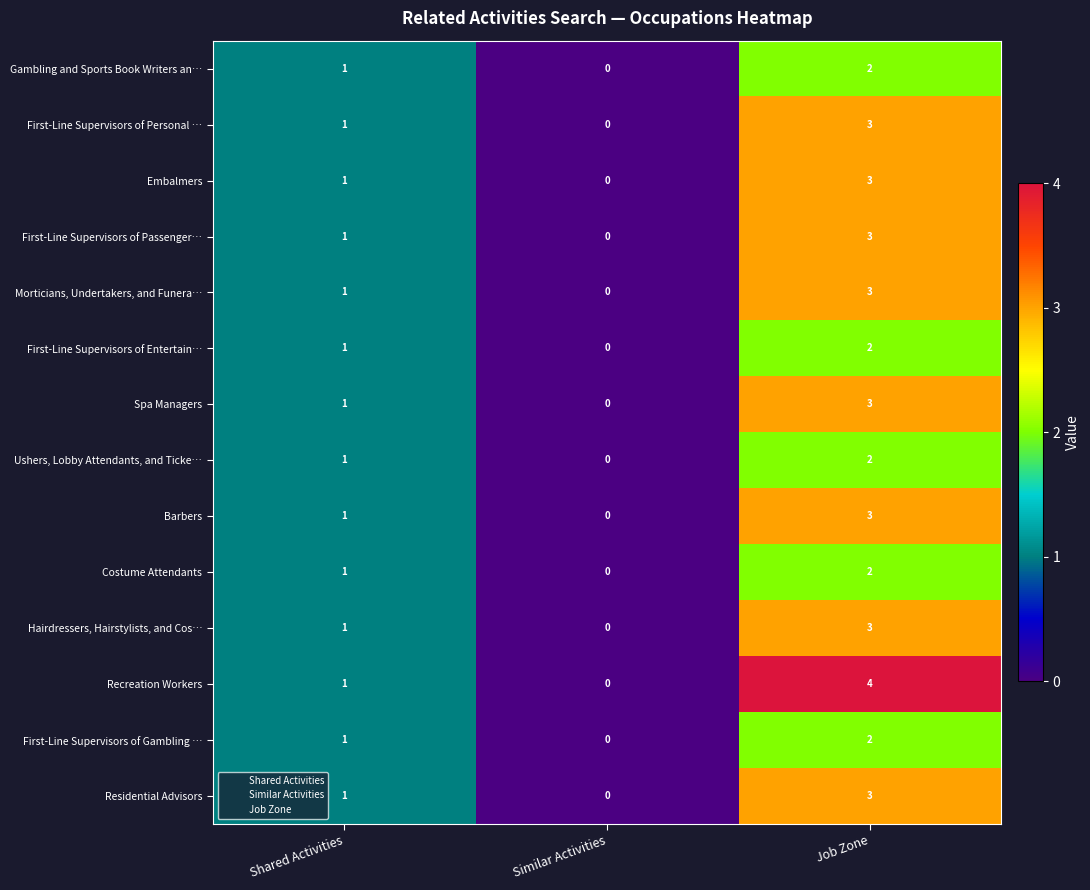

Is it true that First-Line Supervisors of Gambling … equals -1 at Similar Activities?

False